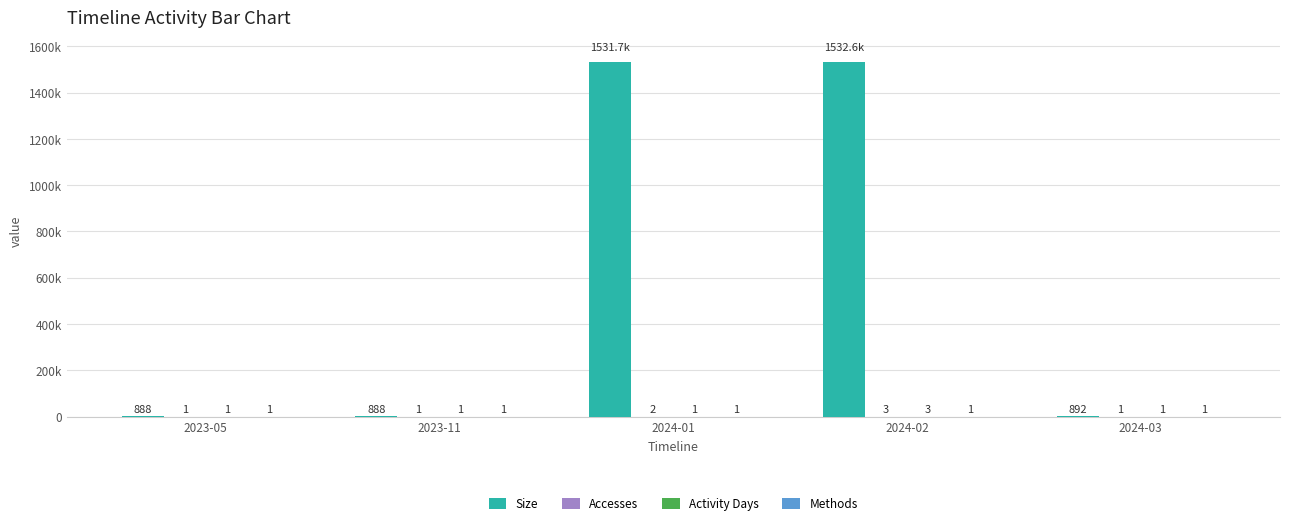

Are the bars horizontal?

No